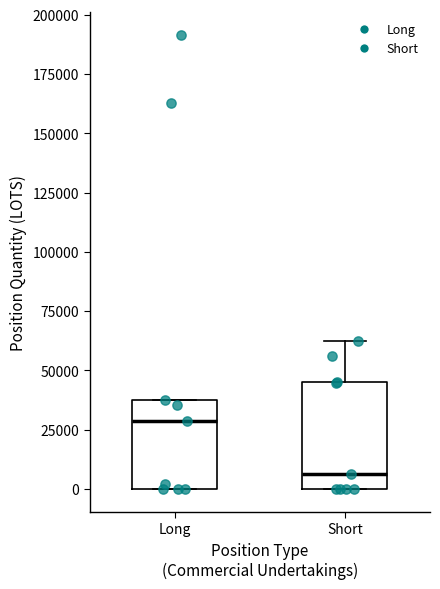

Which box has the lowest median line?

Short